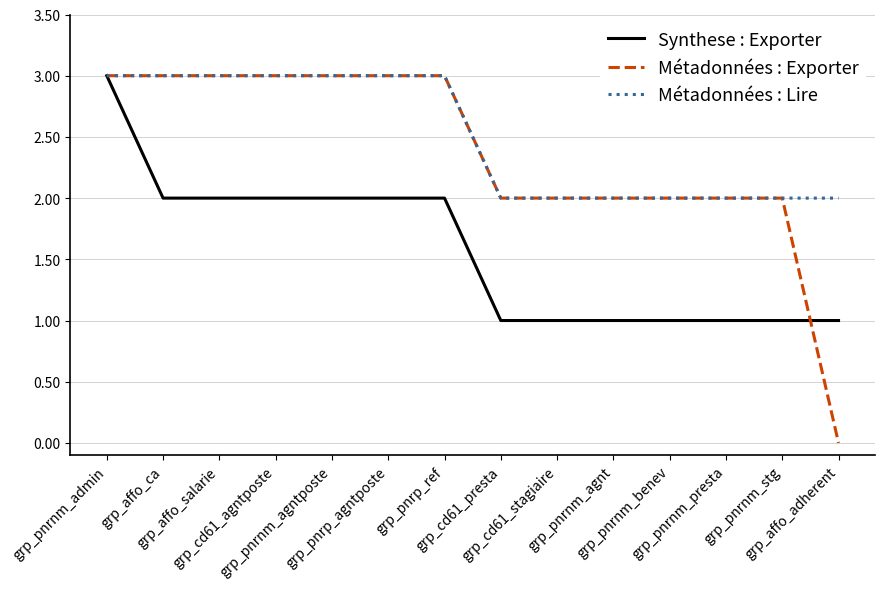

Which series has the largest range (max minus min)?

Métadonnées : Exporter